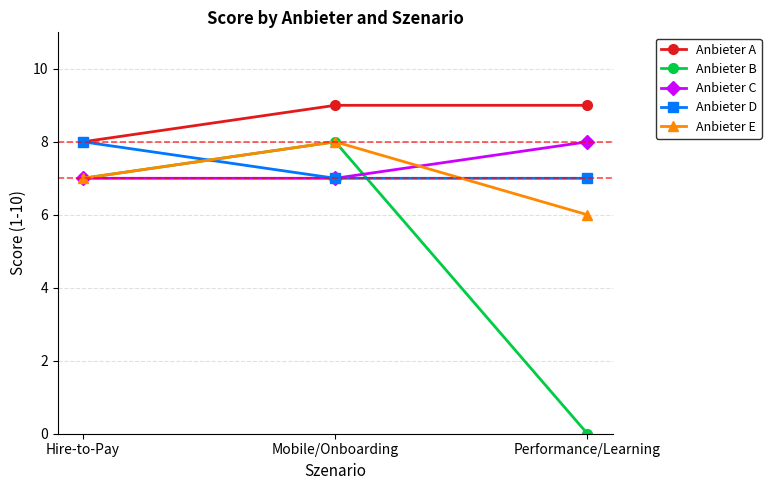

What are all the series names shown in the legend?

Anbieter A, Anbieter B, Anbieter C, Anbieter D, Anbieter E